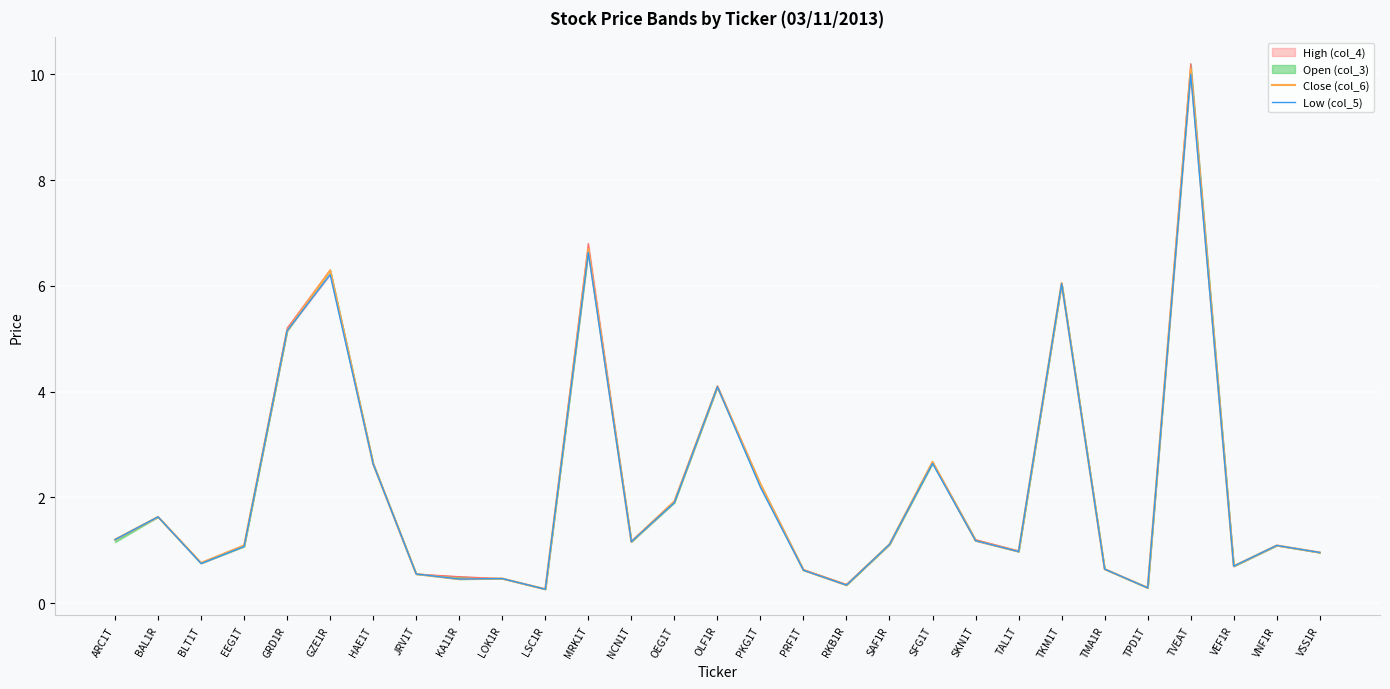

What is the highest value of the Close (col_6) series?

10.1